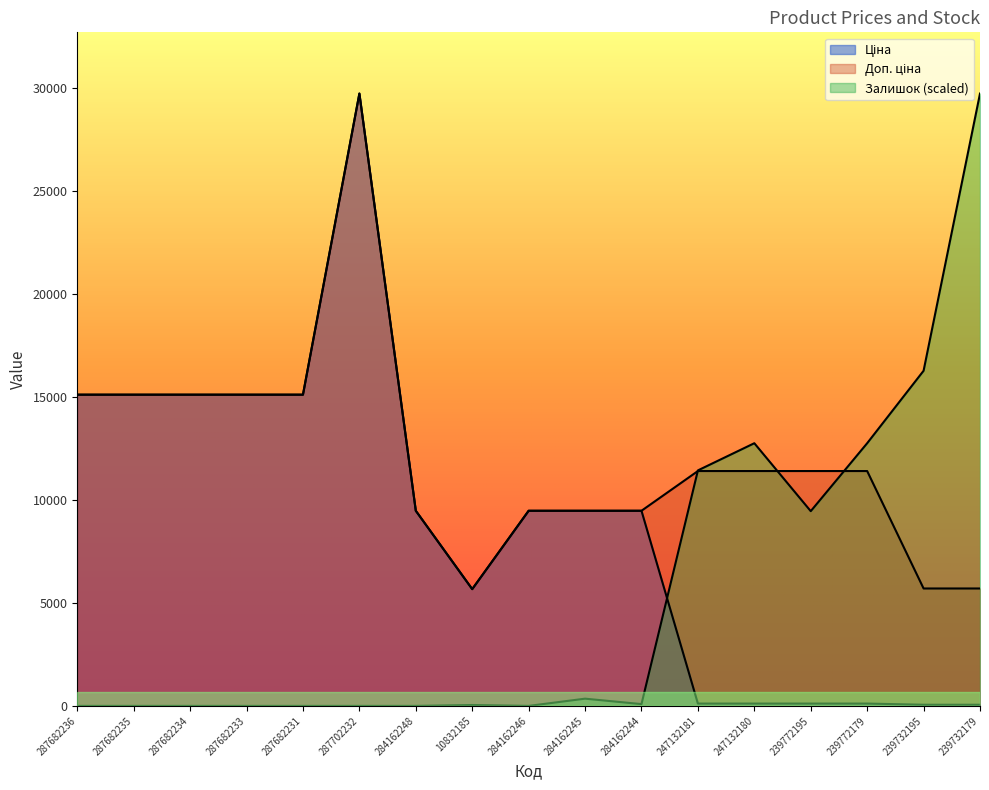

Where is the first local maximum for Залишок?

10832185